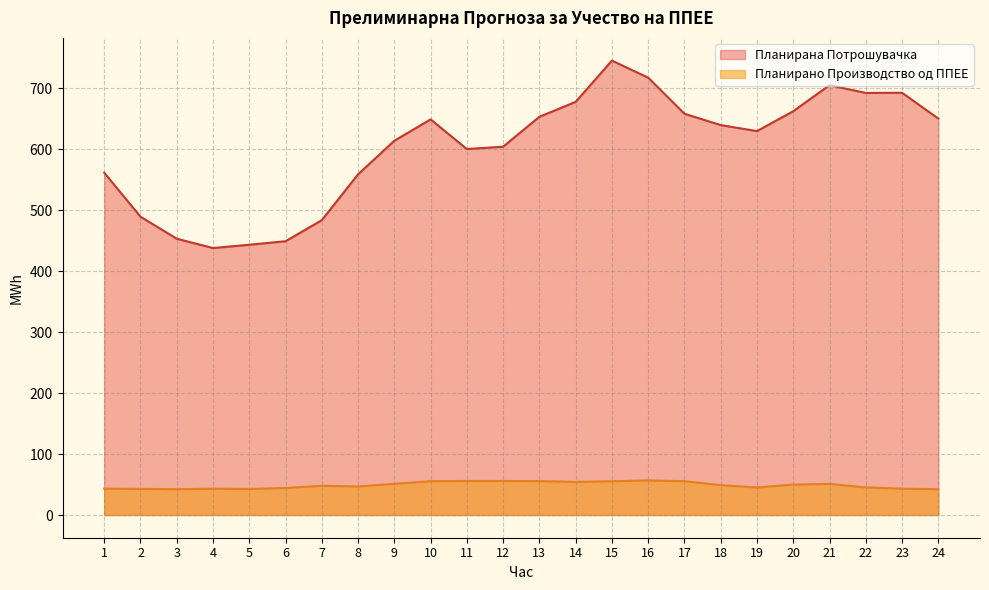

What is the difference between the maximum and second lowest values in the Планирана Потрошувачка series?

302.1